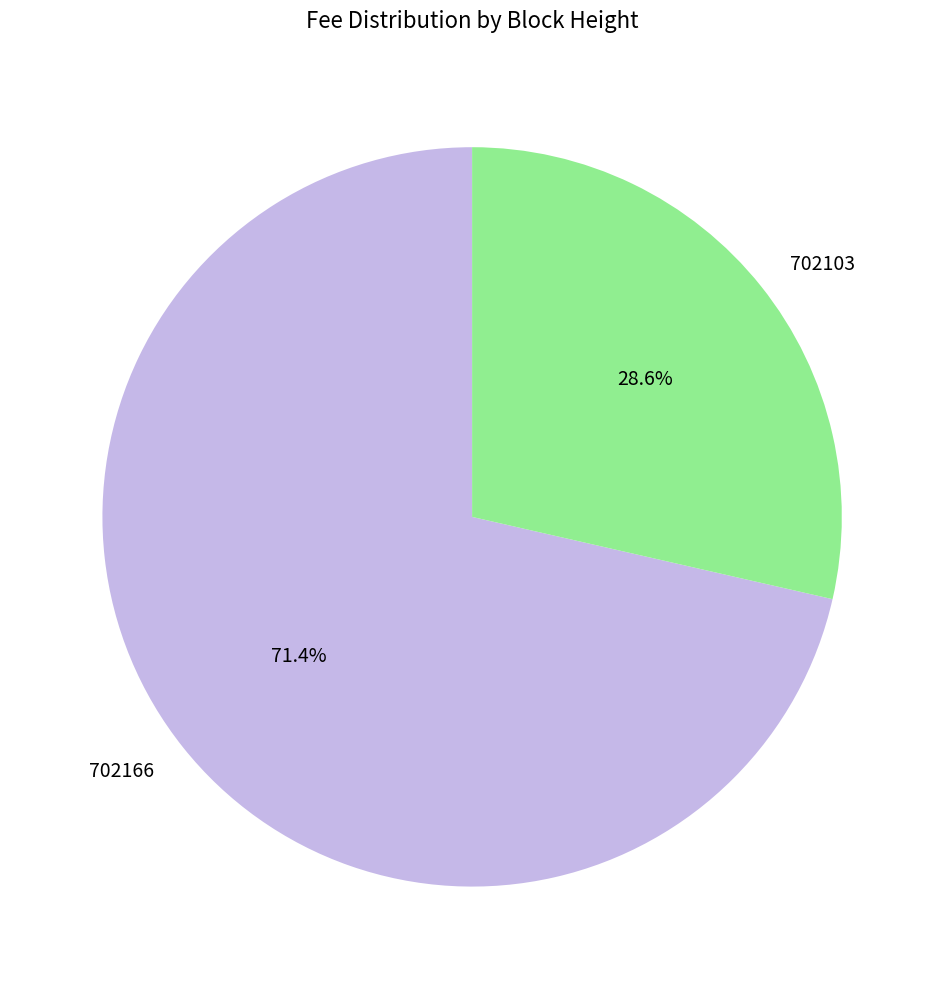

What portion of the pie excludes 702166?

28.6%